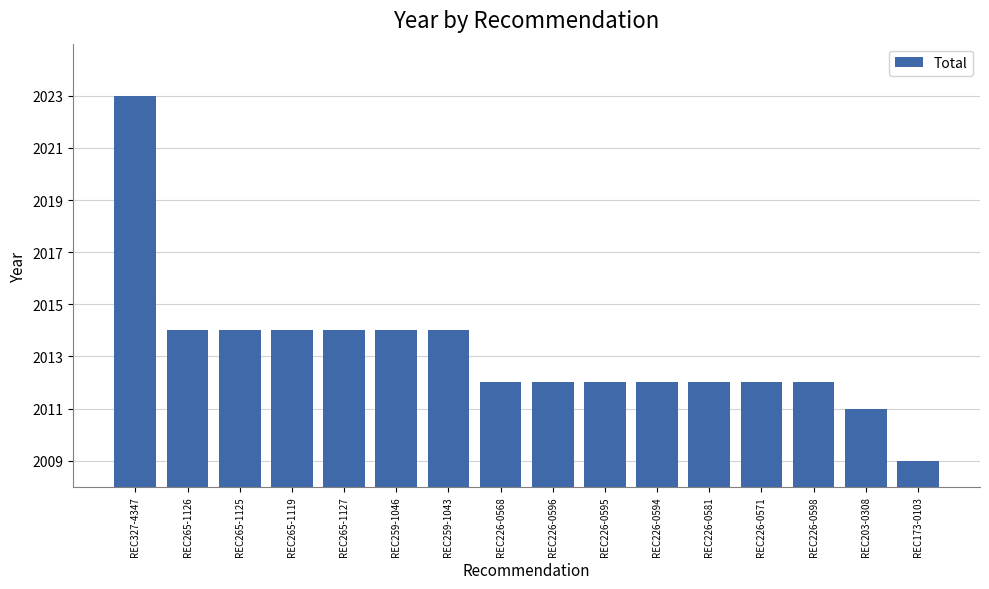

How many bars are there in total?

16